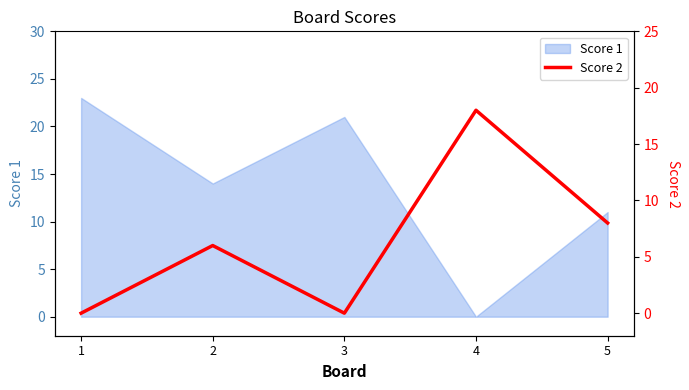

The Score 1 series shows 8 at 4. True or false?

False